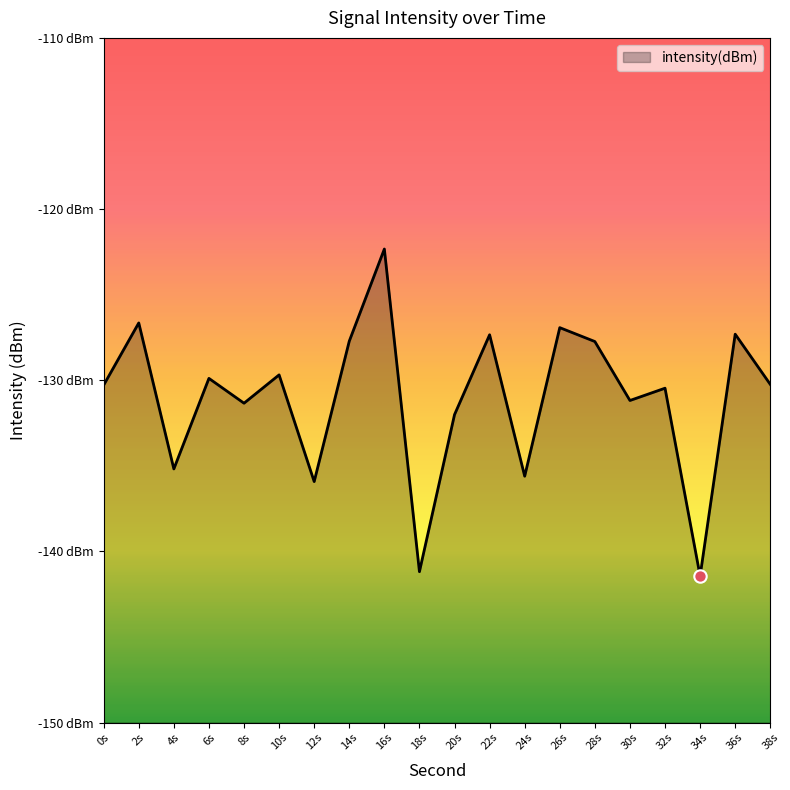

What is the change in value from 8s to 28s?

+3.6